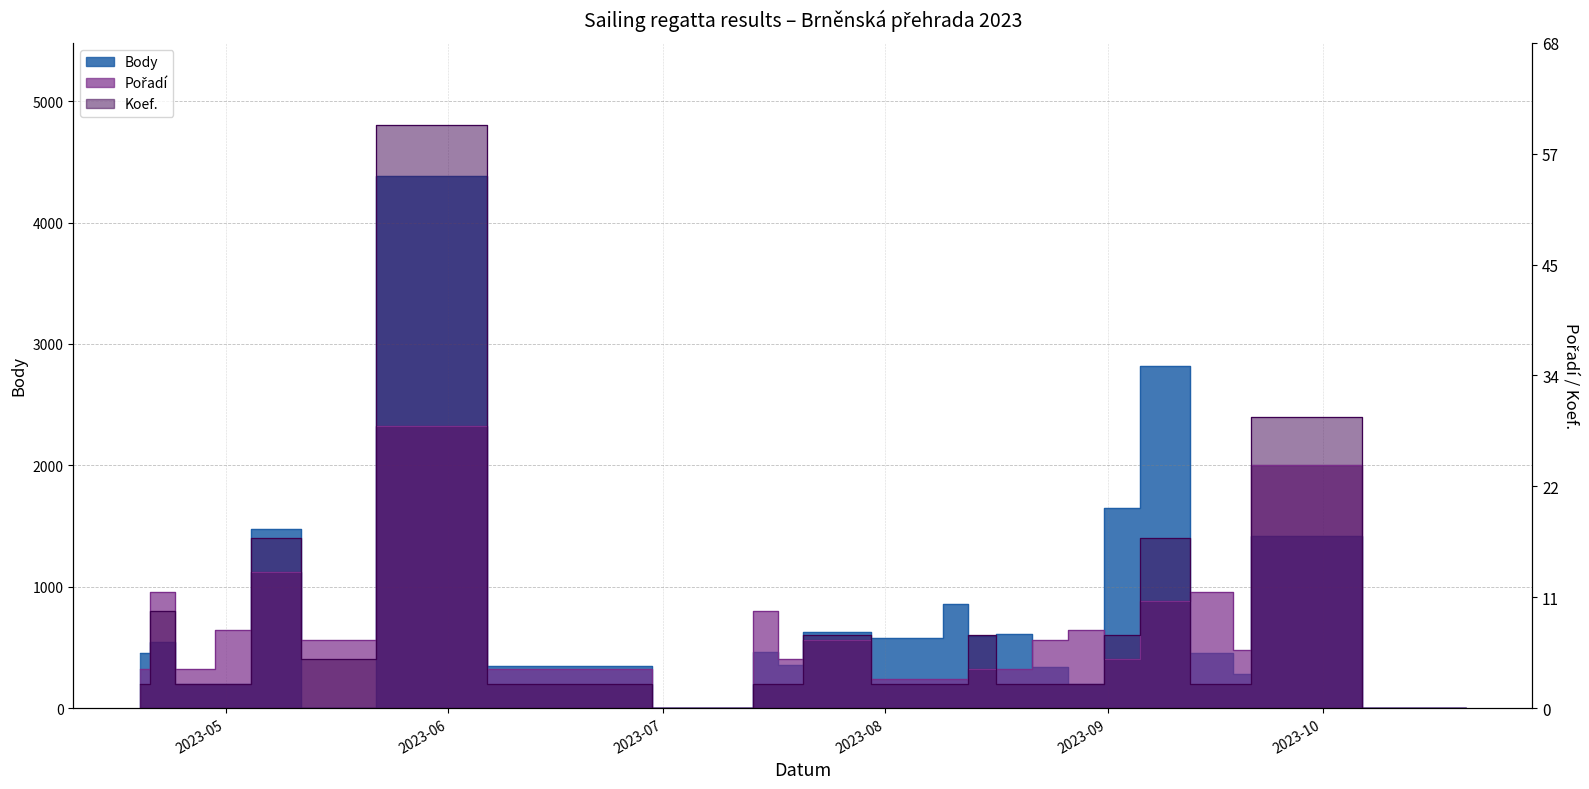

Rank the series by their maximum value, from lowest to highest.

Pořadí, Body, Koef.